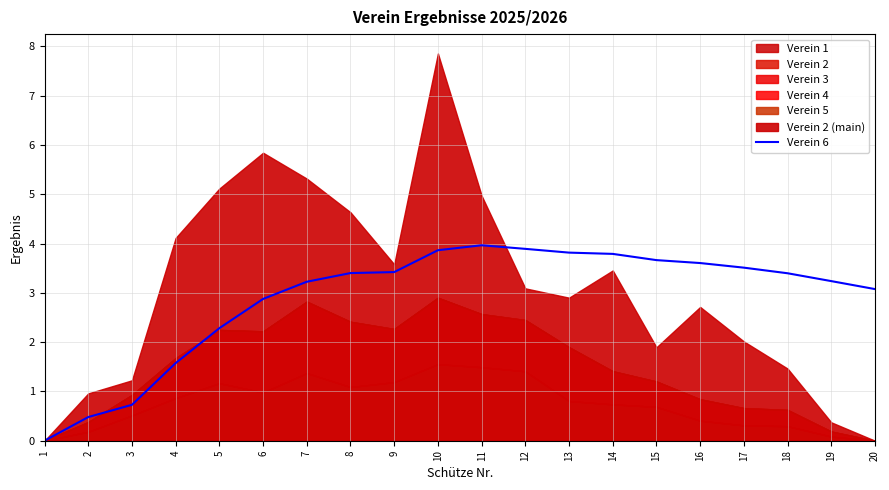

How many positive values are there?

19